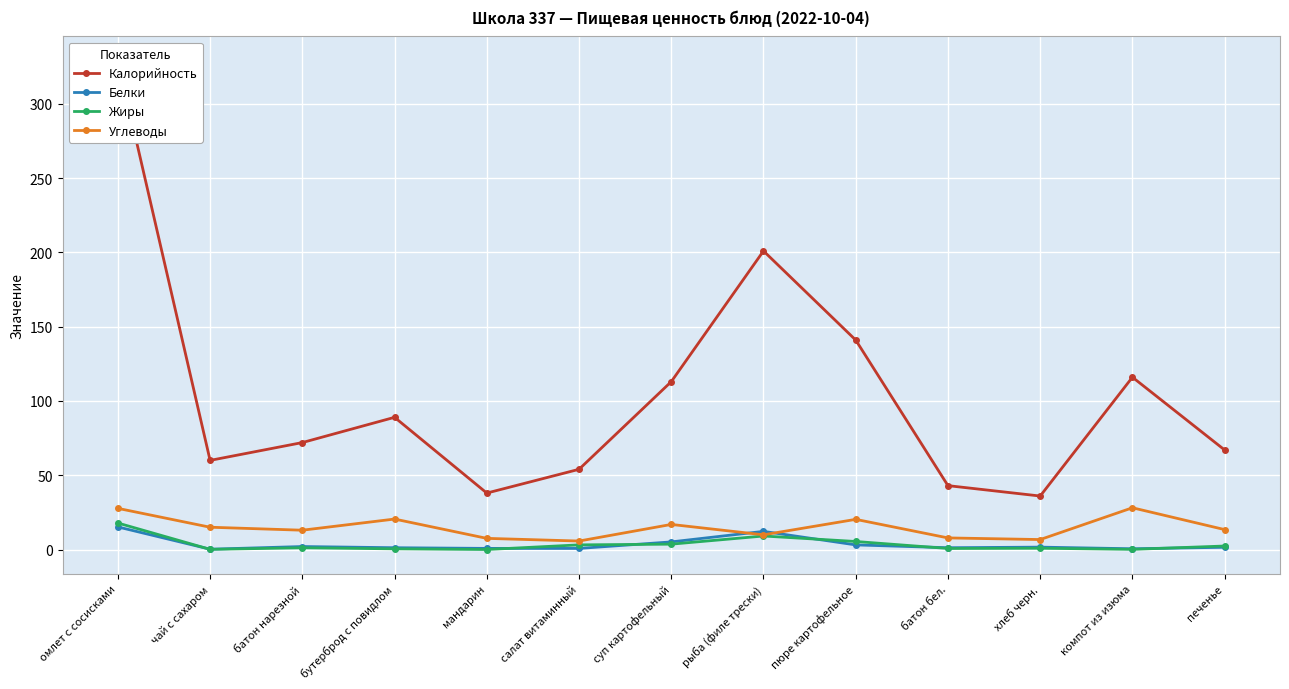

Which series has the largest total across all categories?

Калорийность